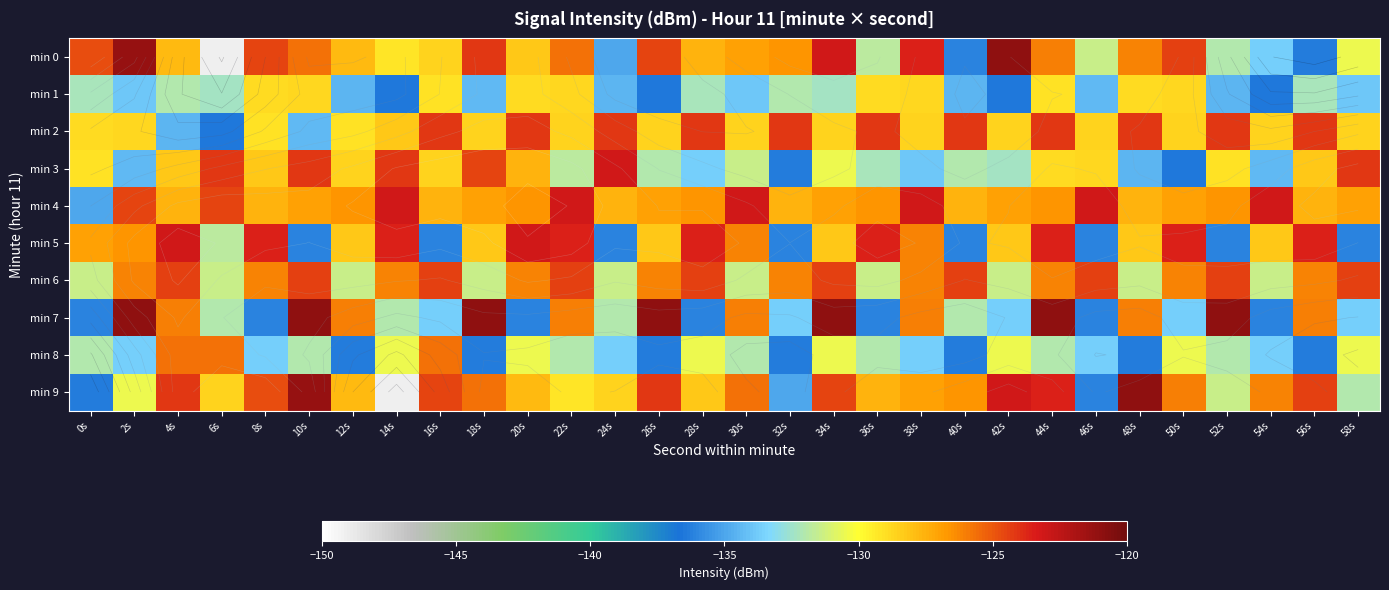

What is the spread (max minus min) of values at 0s?

11.6